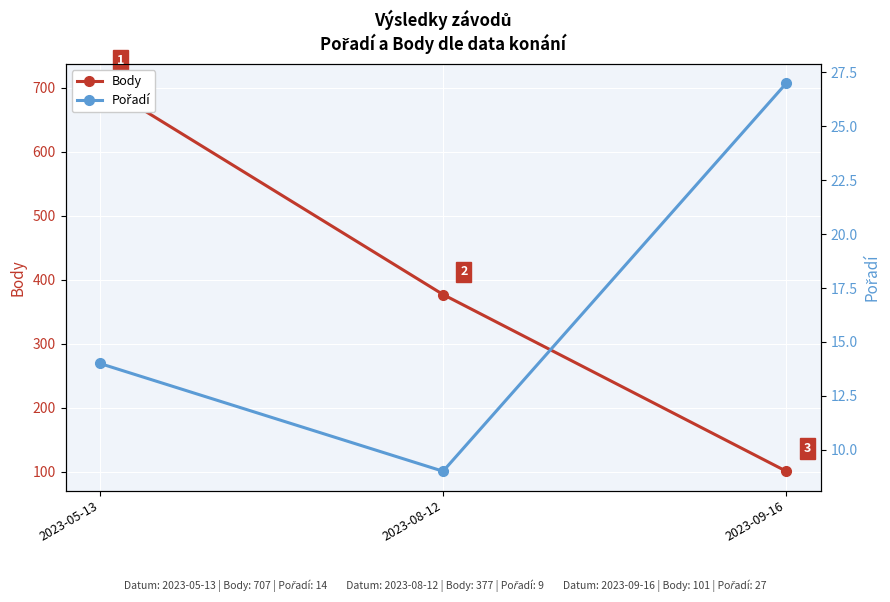

What is the minimum value for Body?

101